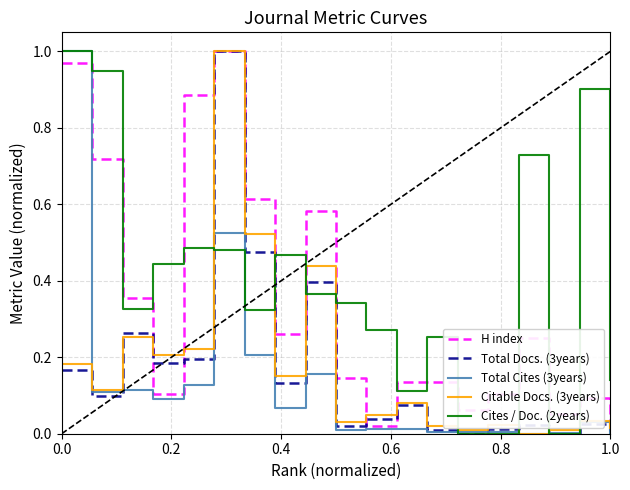

Which series has the largest total across all categories?

Cites / Doc. (2years)